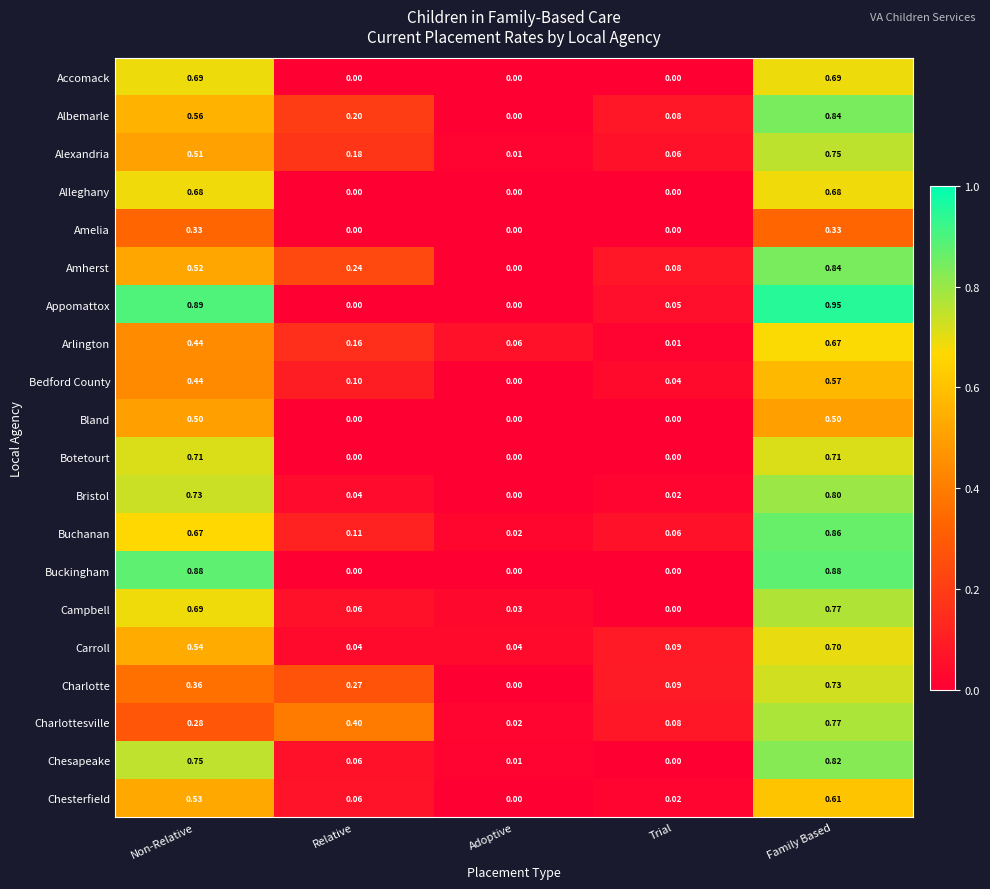

Between Non-Relative and Adoptive, which series saw the biggest shift?

Appomattox